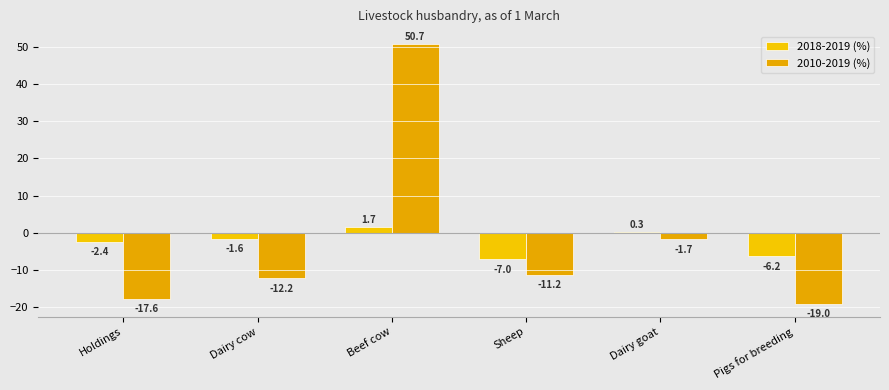

What position from the left is Sheep?

4